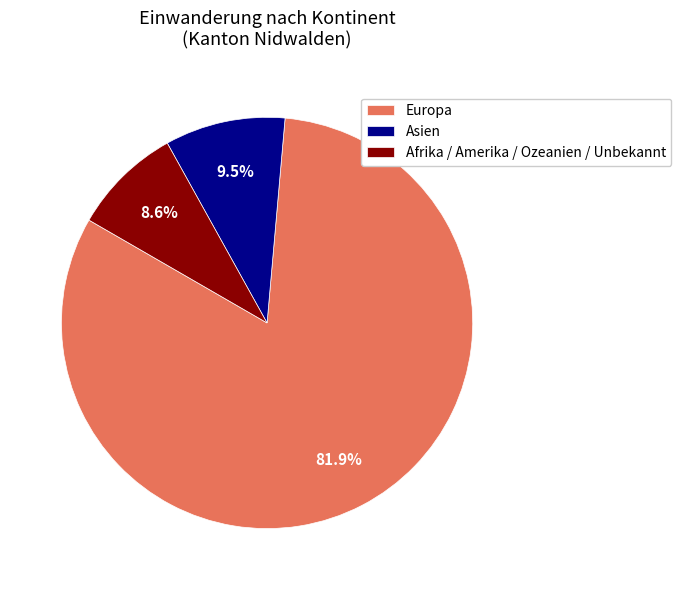

Count the number of slices in the pie.

3